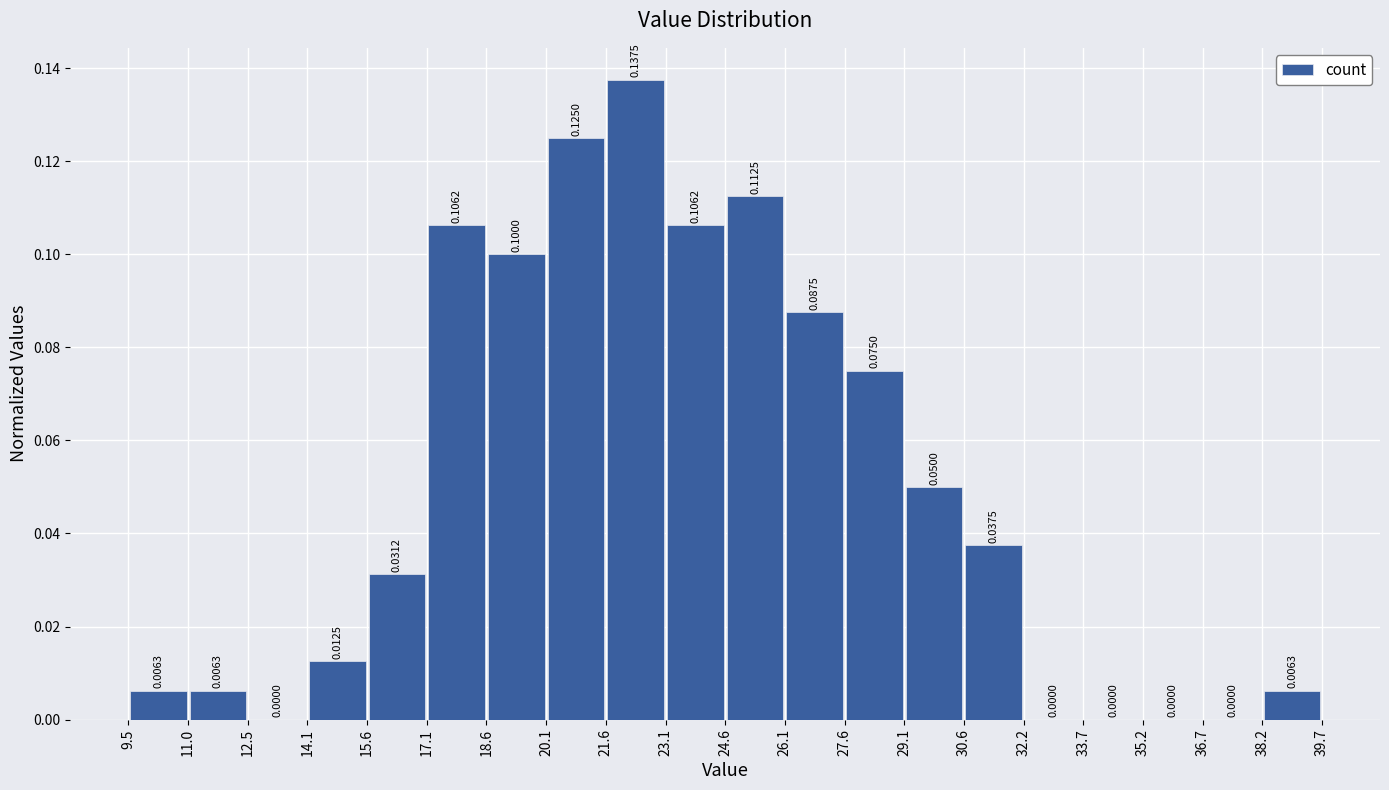

Reading left to right, transcribe this chart: for each bar, give the range it covers on the x-axis and its height.

9.5 to 11.0: 0.0063
11.0 to 12.5: 0.0063
12.5 to 14.1: 0.0000
14.1 to 15.6: 0.0125
15.6 to 17.1: 0.0312
17.1 to 18.6: 0.1062
18.6 to 20.1: 0.1000
20.1 to 21.6: 0.1250
21.6 to 23.1: 0.1375
23.1 to 24.6: 0.1062
24.6 to 26.1: 0.1125
26.1 to 27.6: 0.0875
27.6 to 29.1: 0.0750
29.1 to 30.6: 0.0500
30.6 to 32.2: 0.0375
32.2 to 33.7: 0.0000
33.7 to 35.2: 0.0000
35.2 to 36.7: 0.0000
36.7 to 38.2: 0.0000
38.2 to 39.7: 0.0063